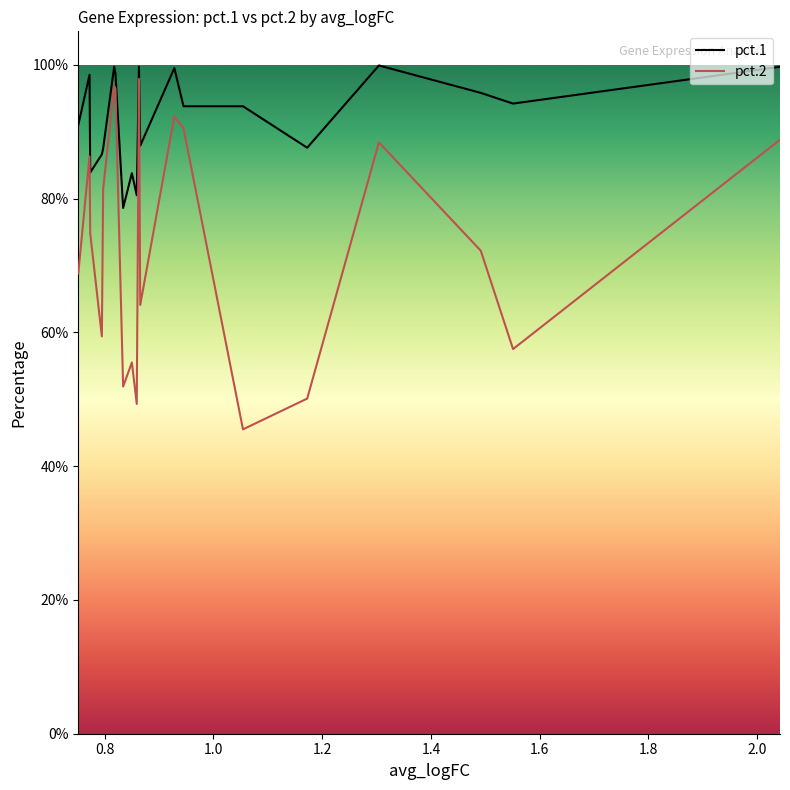

True or false: pct.1 and pct.2 intersect in this chart.

False